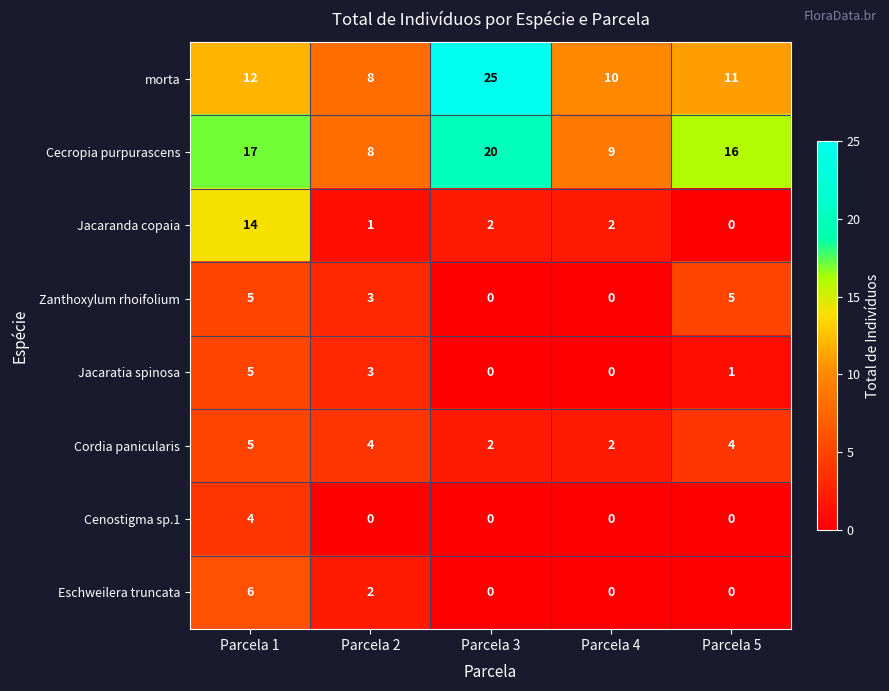

At which category is the sum across all series the highest?

Parcela 1